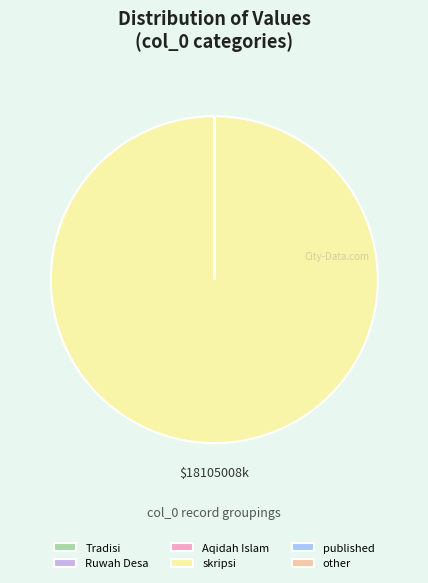

Is it true that skripsi is 86% of the pie?

False